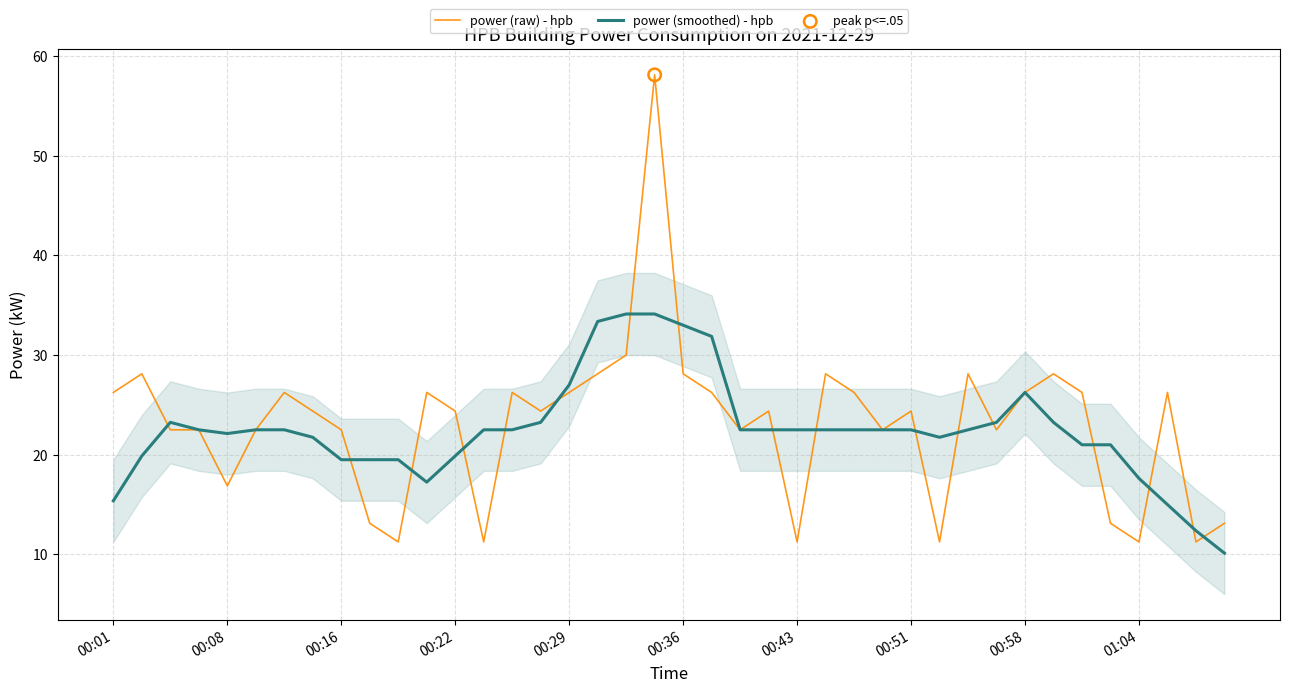

Which series has the largest total across all categories?

power (raw) - hpb